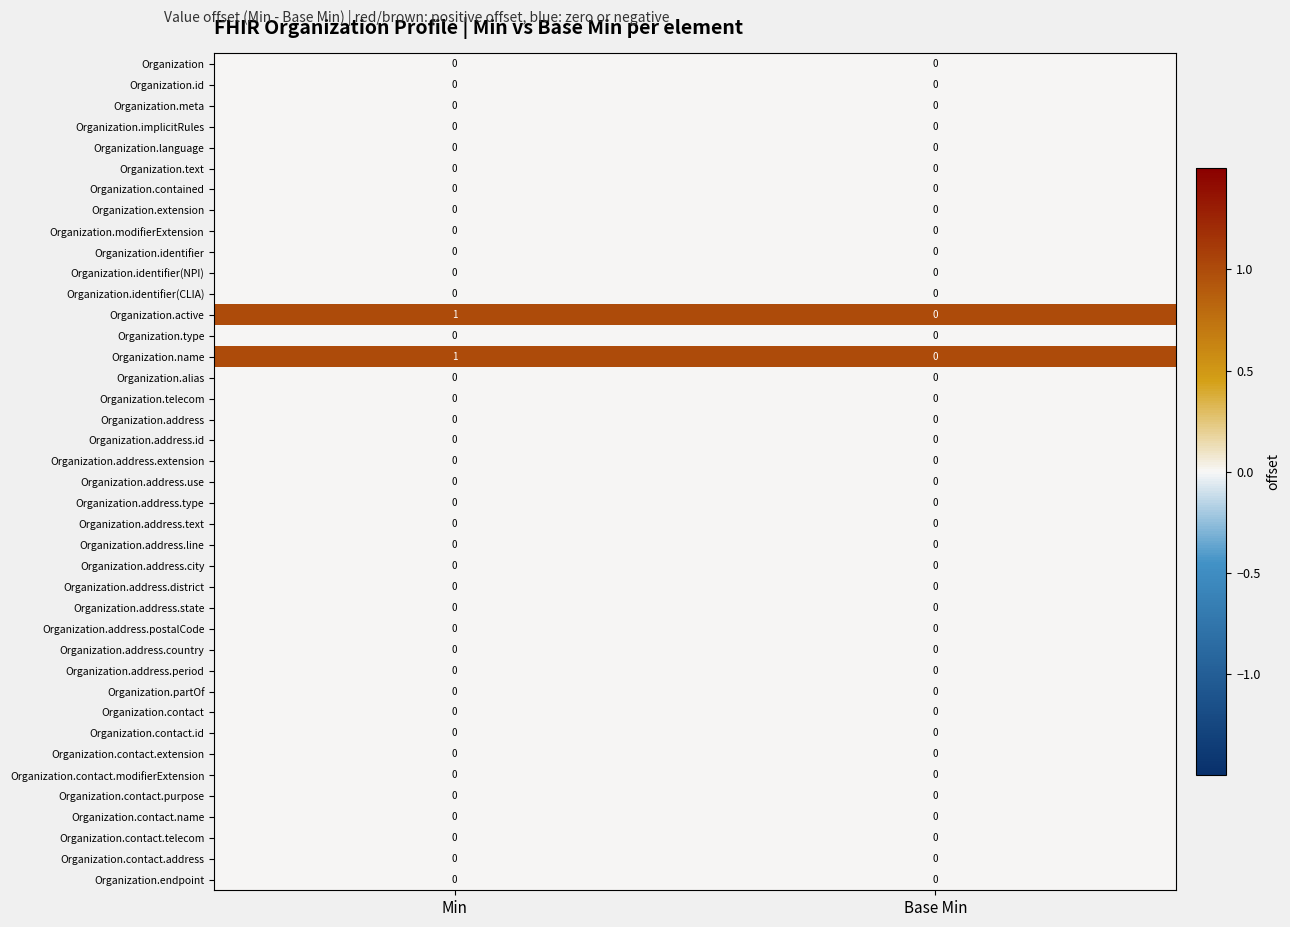

What is the total value across all series at Base Min?

0